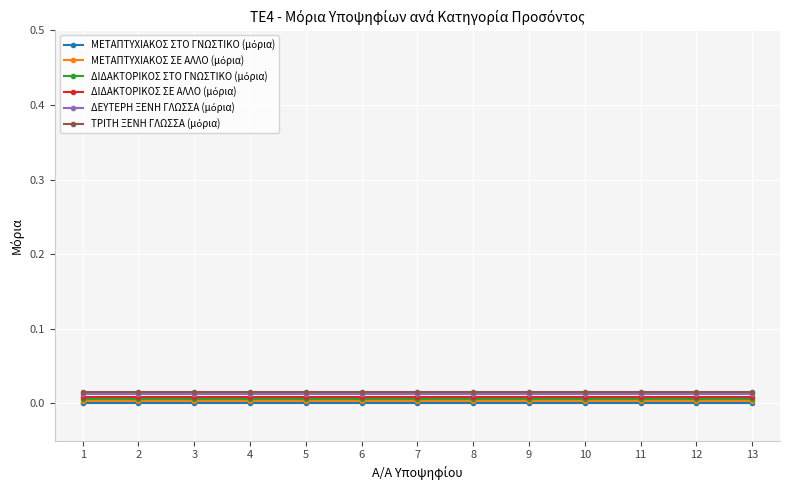

Which has a higher value, 2 or 6?

2